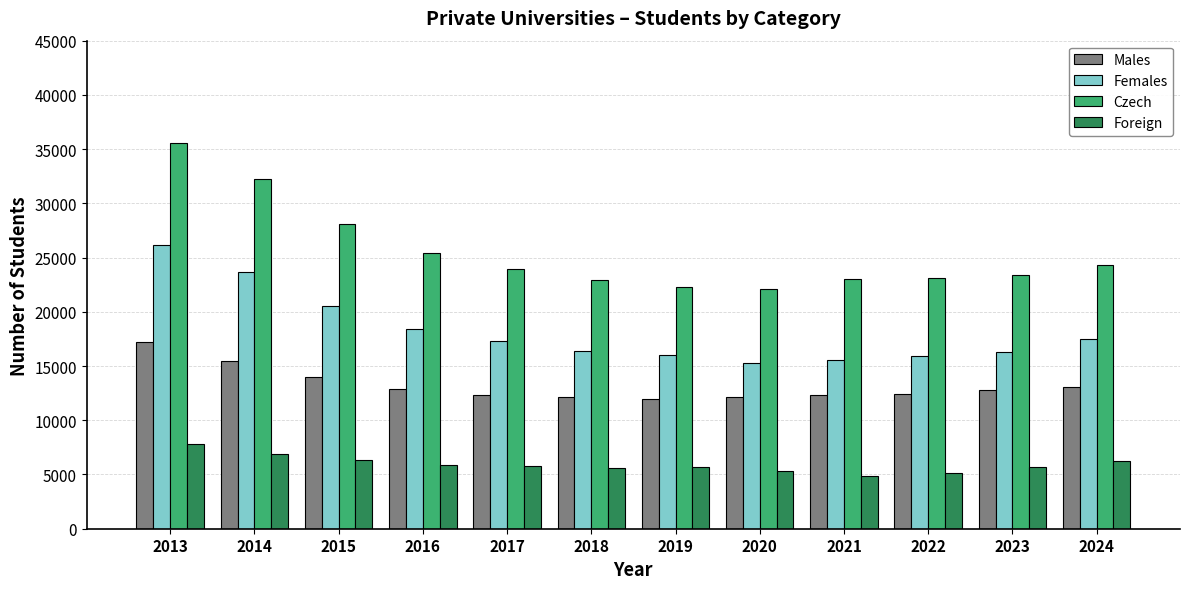

Which series has the largest range (max minus min)?

Czech